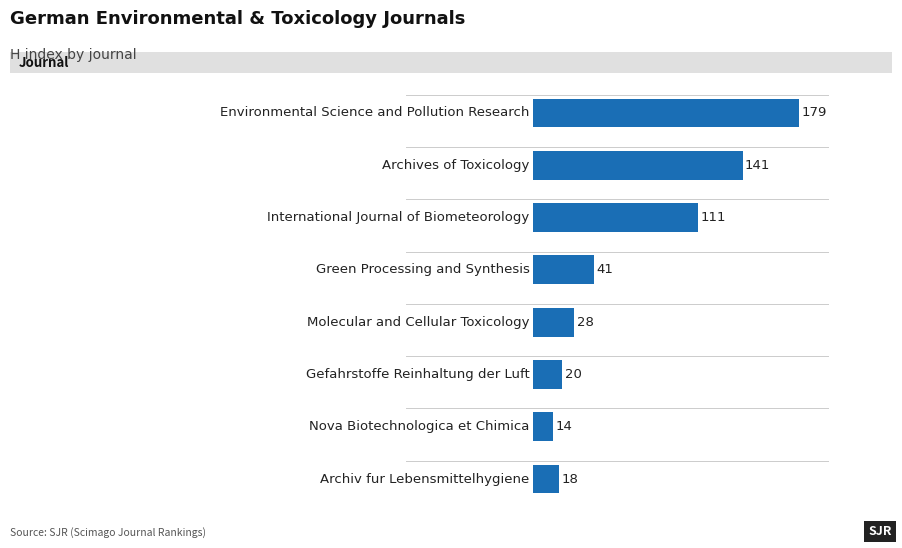

What is the value of the 1st bar from the top?

179